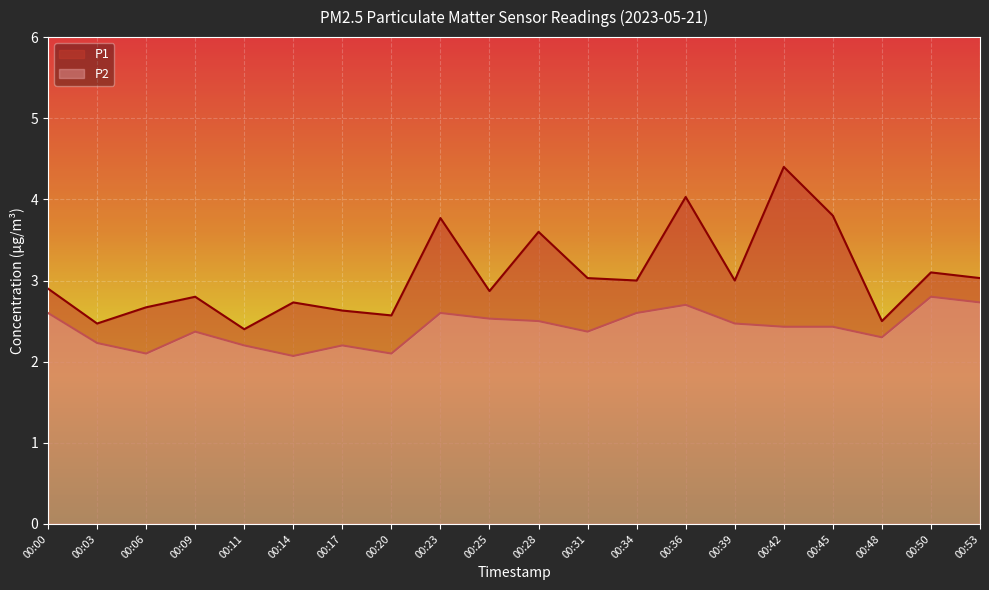

What is the minimum value shown in the chart?

2.1